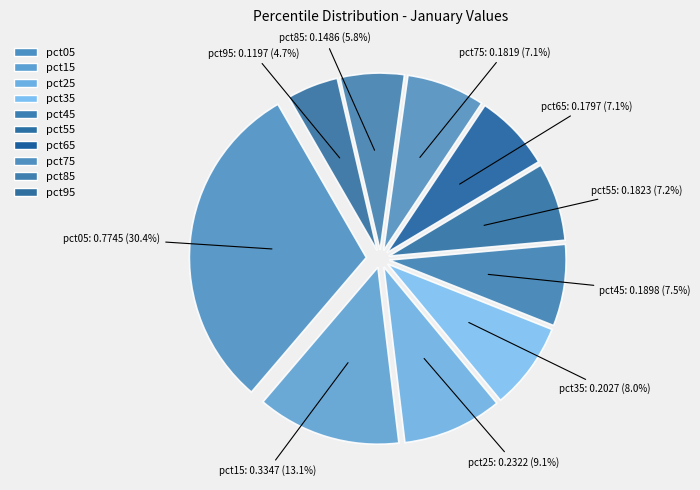

Count the number of slices in the pie.

10